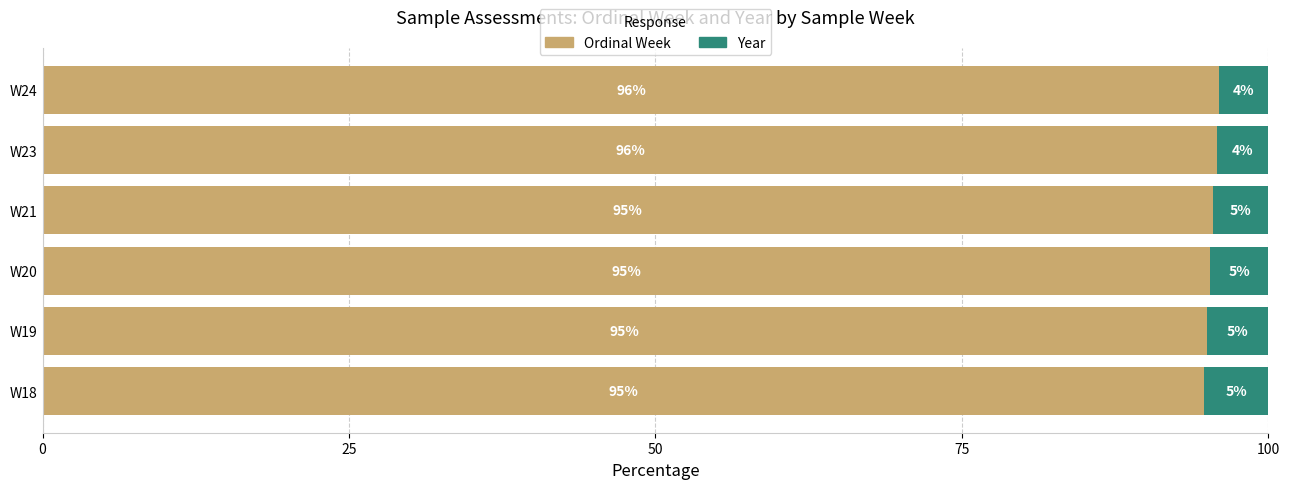

What is the total value across all series at W24?

100.0